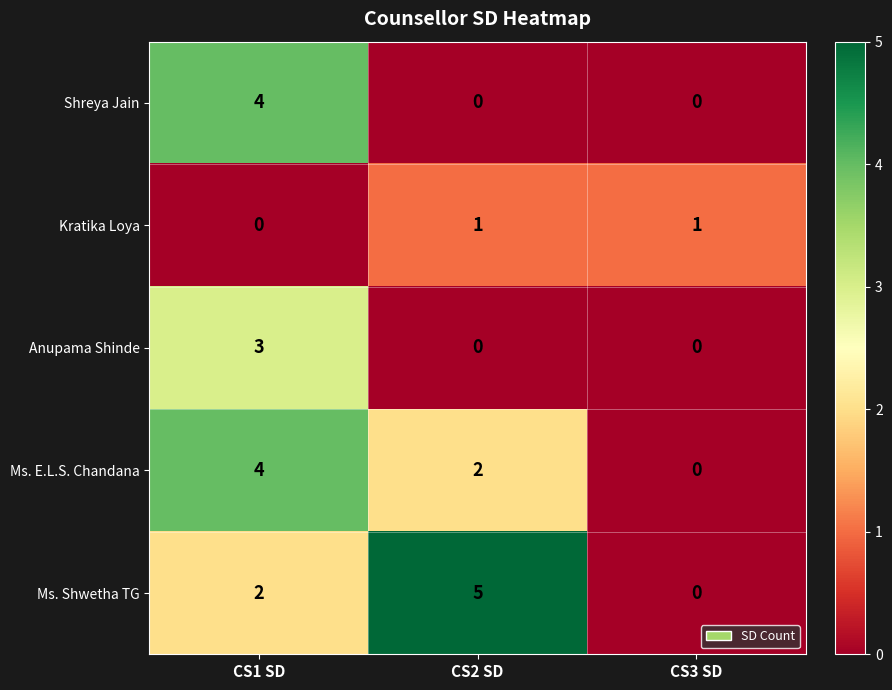

How many data points in Kratika Loya are less than 1?

1